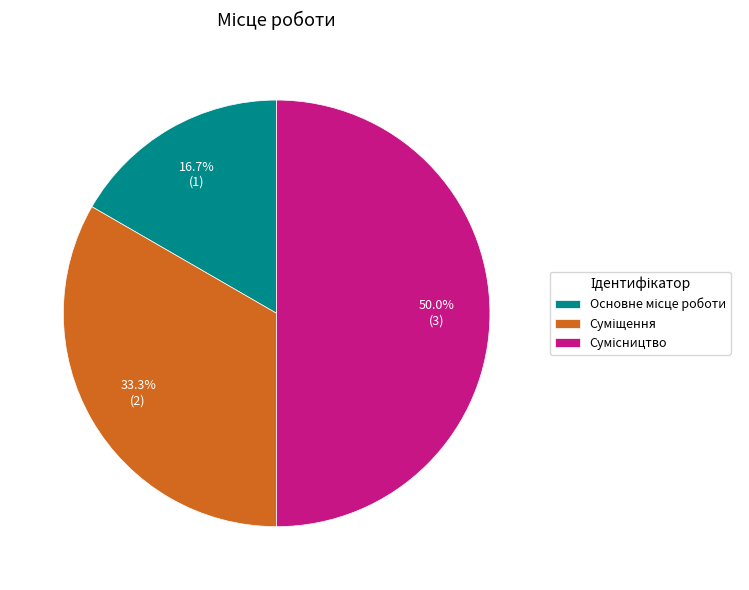

How many segments does this pie chart have?

3